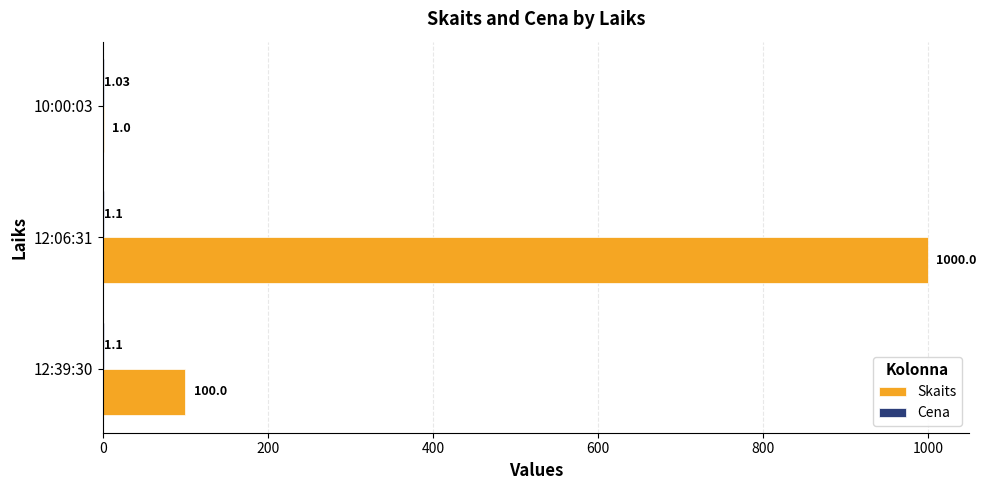

Which series changed the most between 12:39:30 and 12:06:31?

Skaits